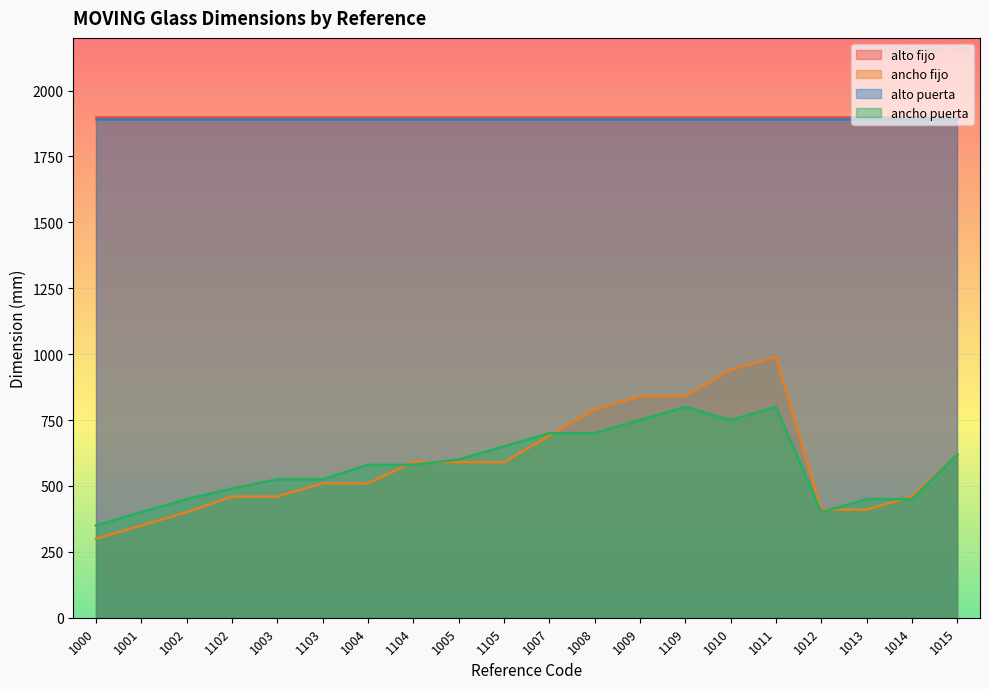

True or false: ancho fijo has a value of 460 at 1014.

True